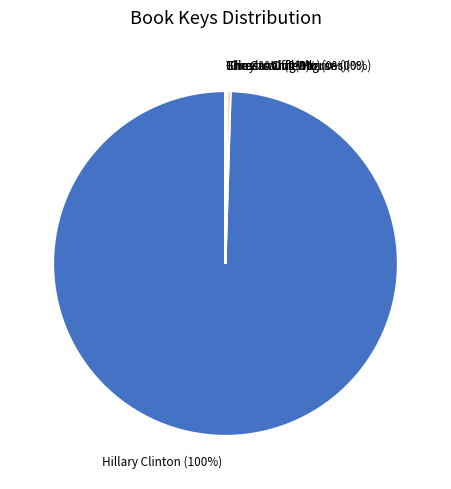

True or false: Hillary Clinton accounts for 100% of the total.

True